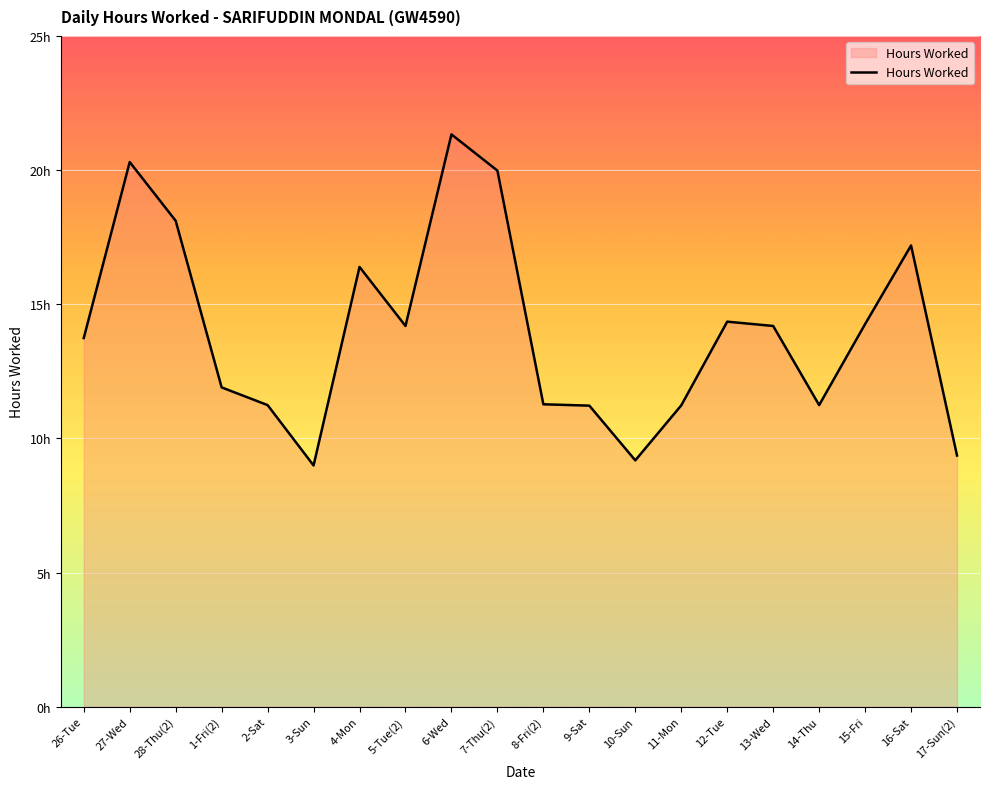

What is the difference between the values at 1-Fri(2) and 5-Tue(2)?

2.3